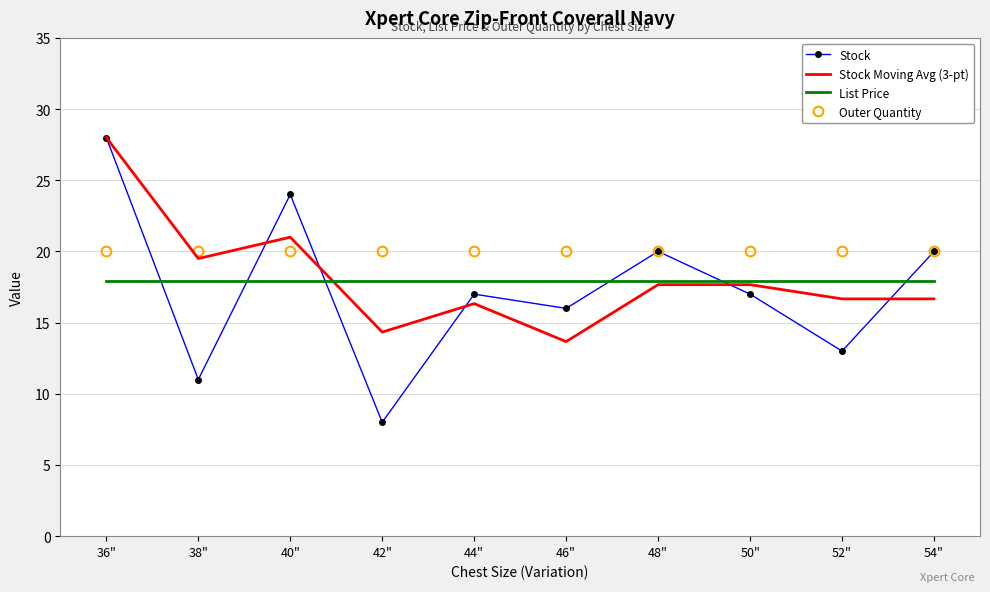

True or false: Outer Quantity and List Price intersect in this chart.

False